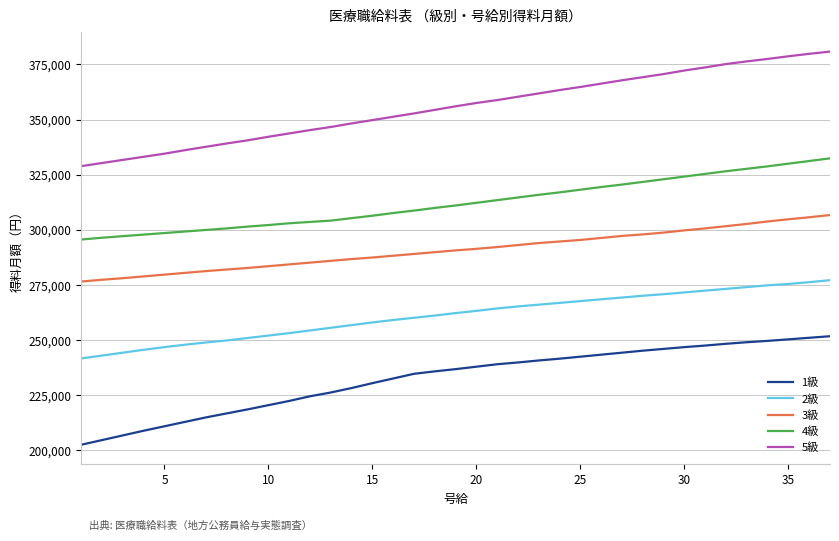

What is the smallest value displayed?

202597